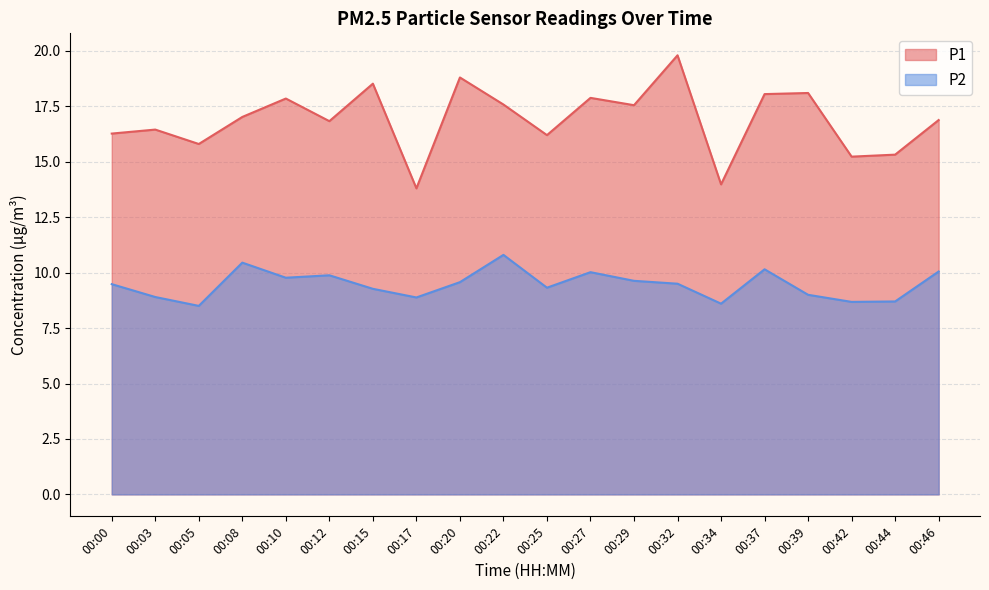

Does the chart display data point markers on the line(s)?

No